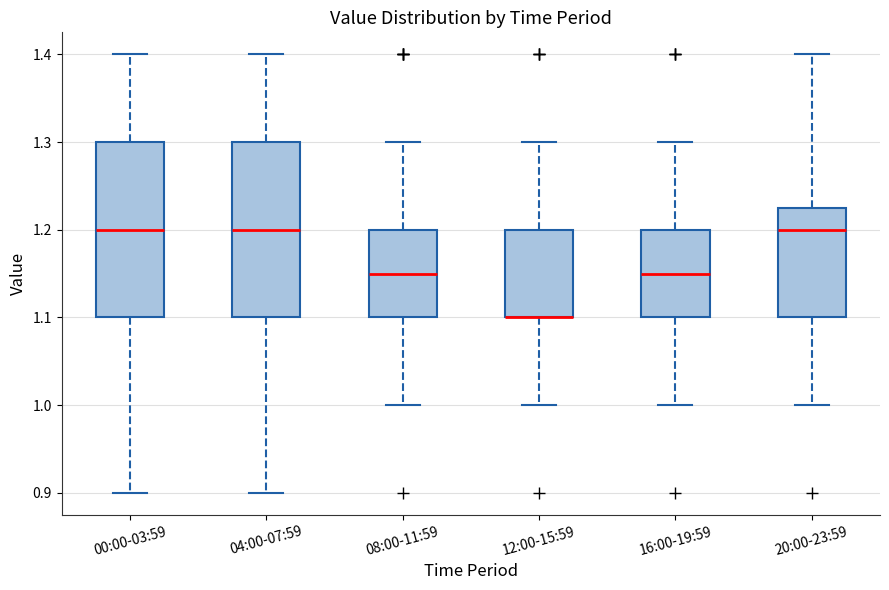

Where is the upper edge of the box for 04:00-07:59 on the y-axis? The values are not printed on the chart, so give them approximately, as read against the axis.

1.30